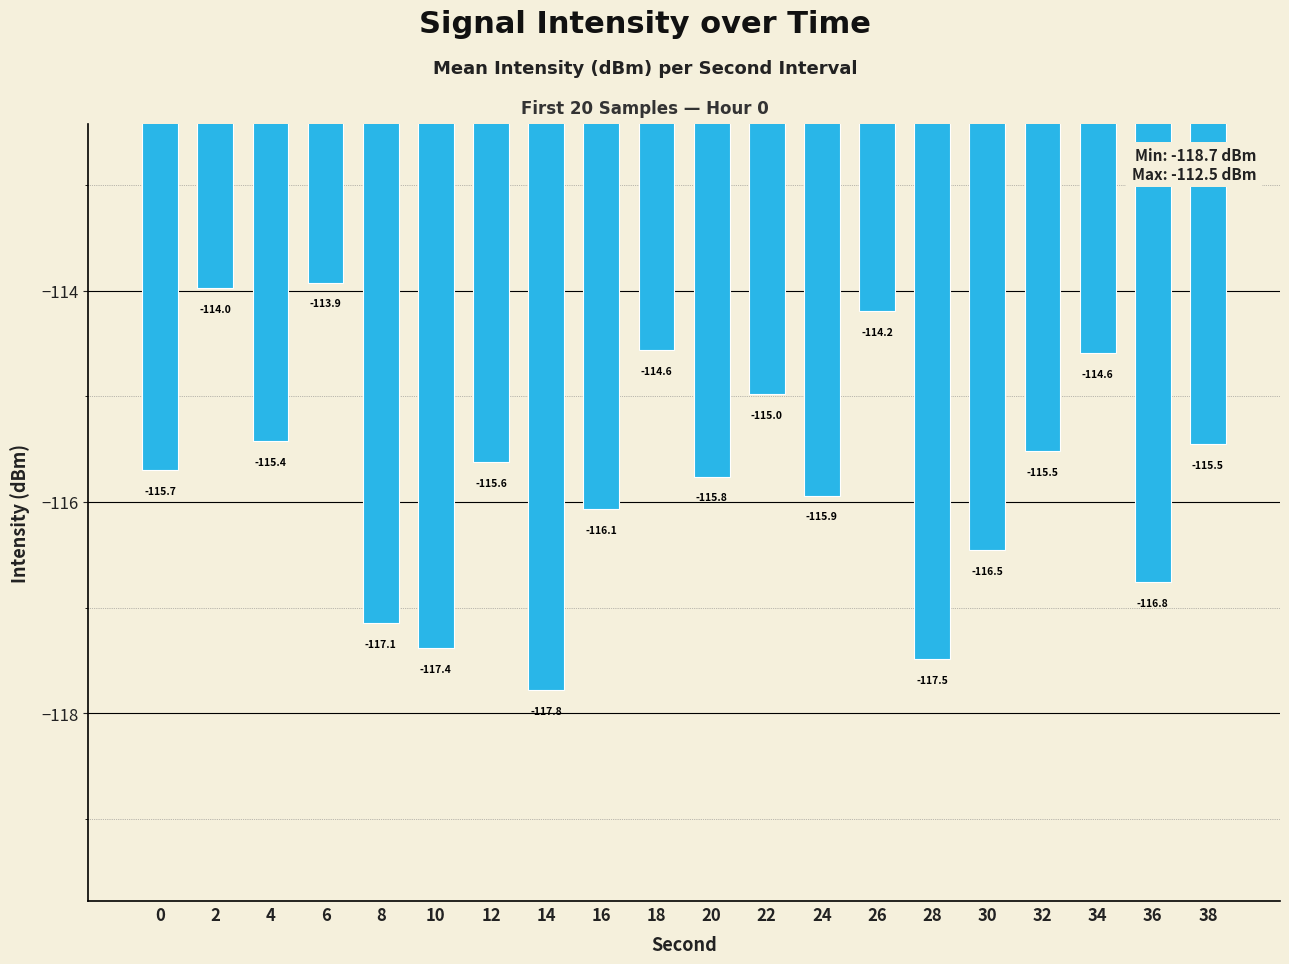

Reading right to left, what are all the values shown in this chart?

38=-115.5	36=-116.8	34=-114.6	32=-115.5	30=-116.5	28=-117.5	26=-114.2	24=-115.9	22=-115.0	20=-115.8	18=-114.6	16=-116.1	14=-117.8	12=-115.6	10=-117.4	8=-117.1	6=-113.9	4=-115.4	2=-114.0	0=-115.7